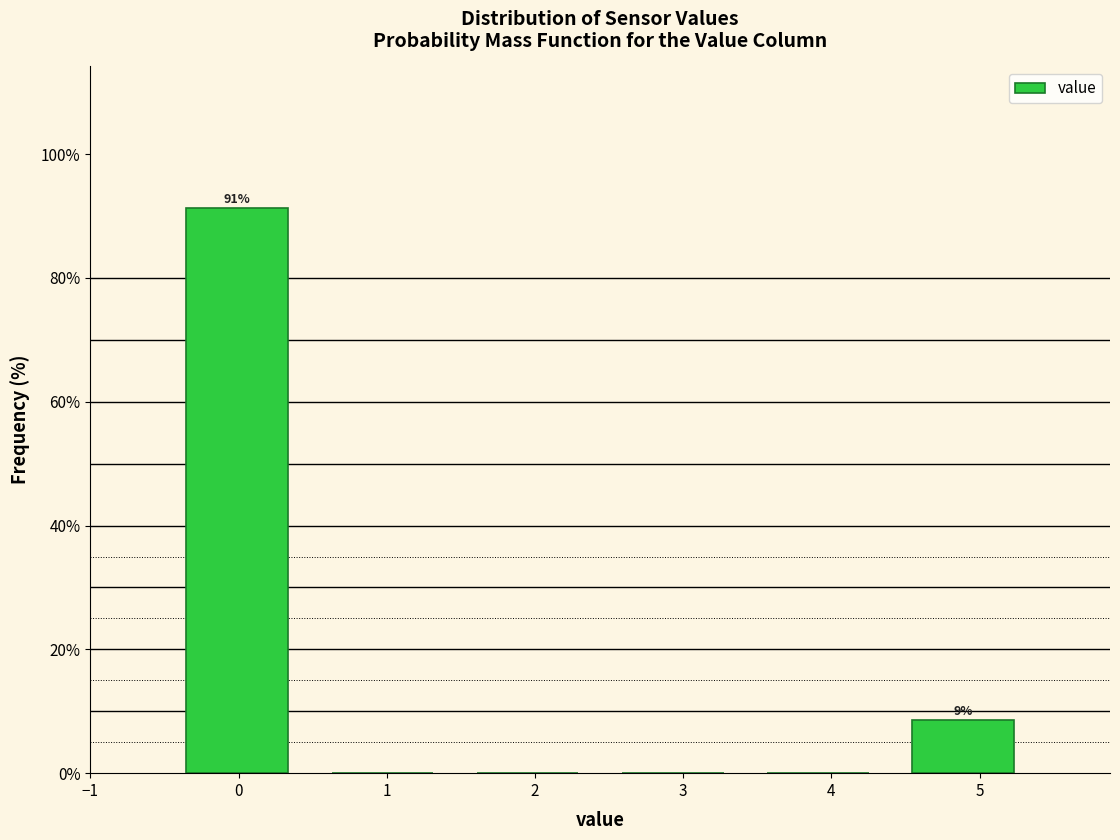

Which range on the x-axis has the tallest bar?

-0.50 to 0.48